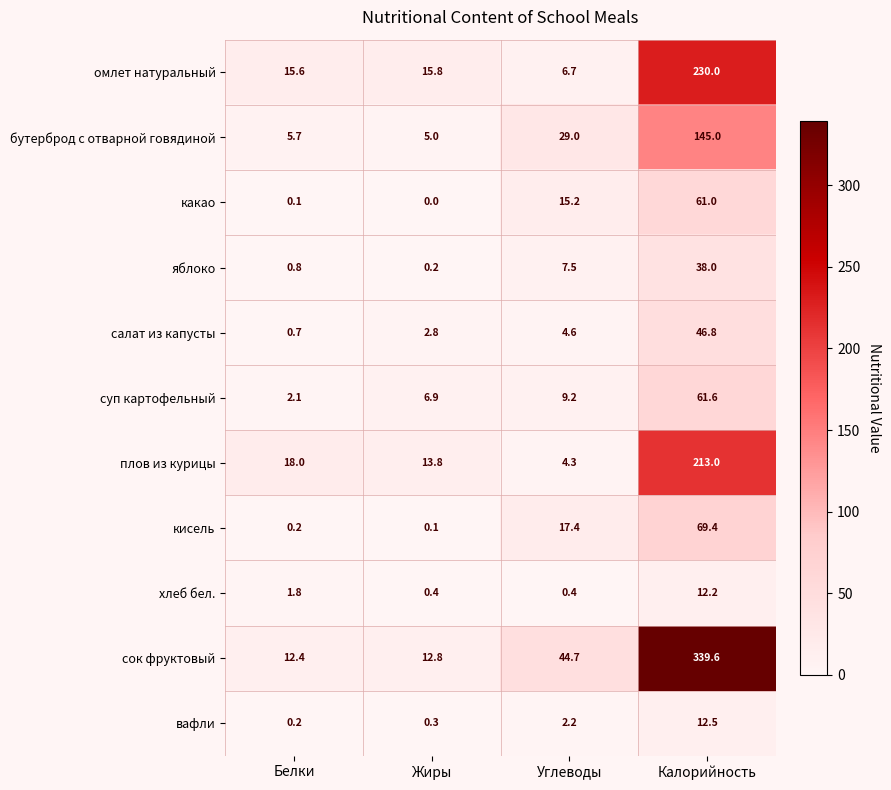

The салат из капусты series shows 46.8 at Калорийность. True or false?

True